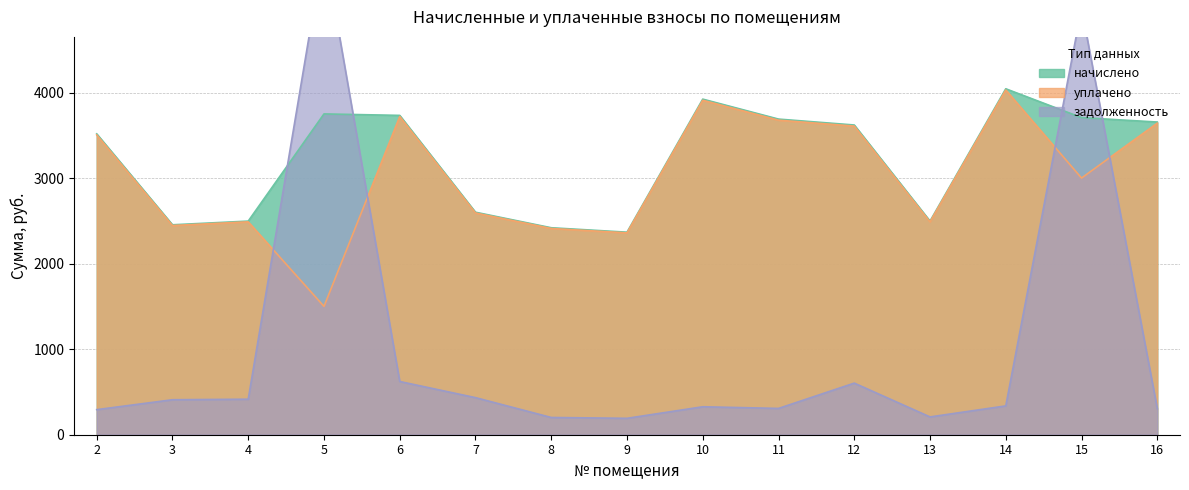

What is the total value across all series at 5?

10944.4